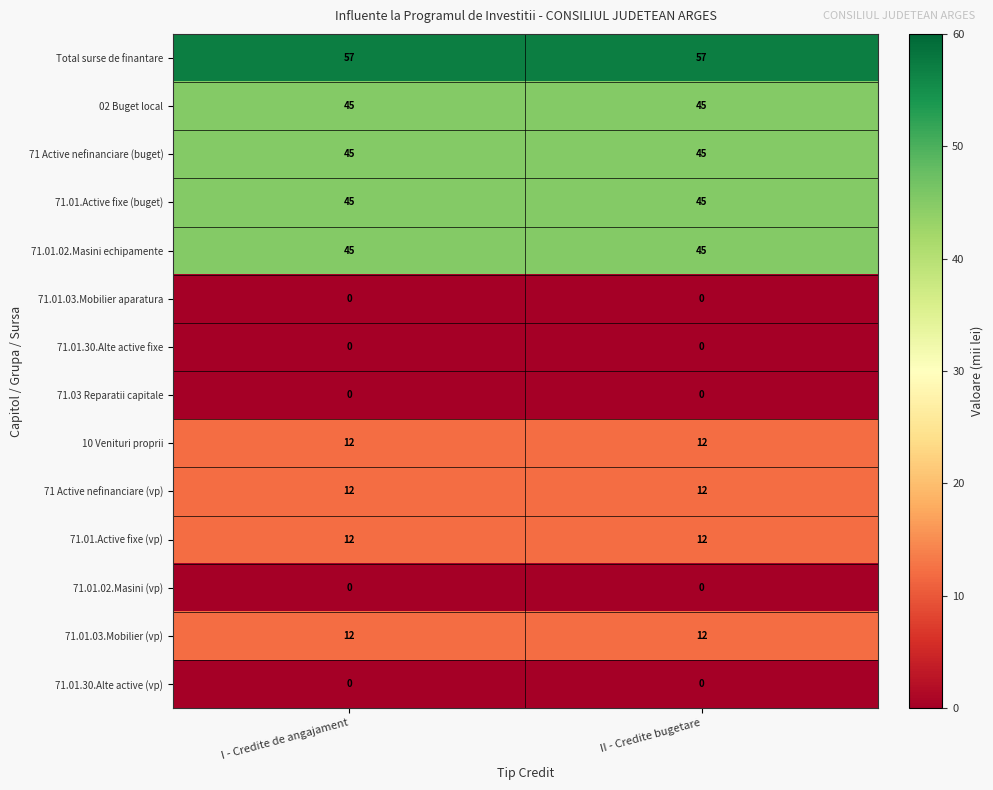

What is the difference between the highest and lowest values at I - Credite de angajament?

57